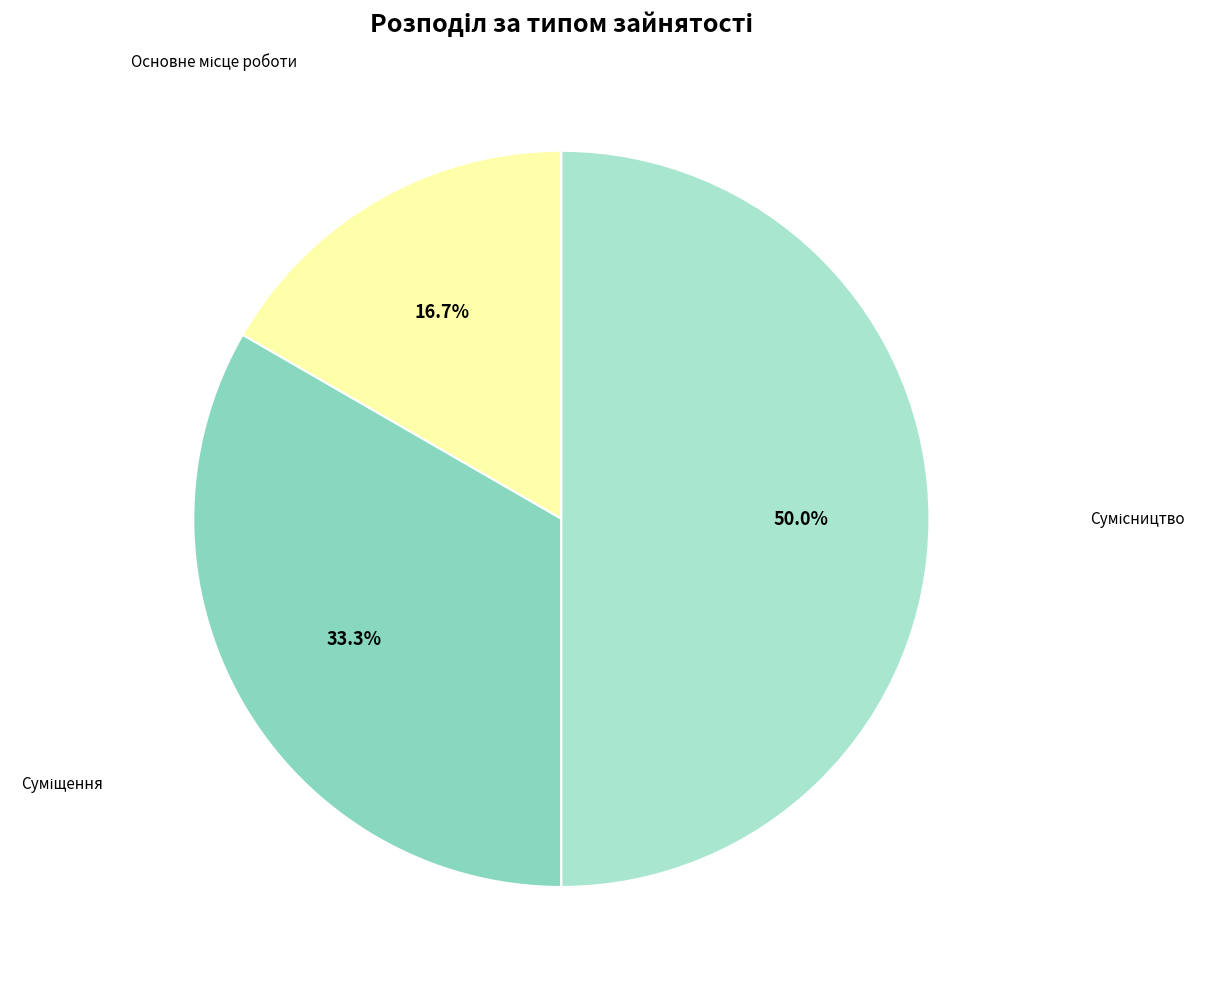

Does any single category account for the majority?

No